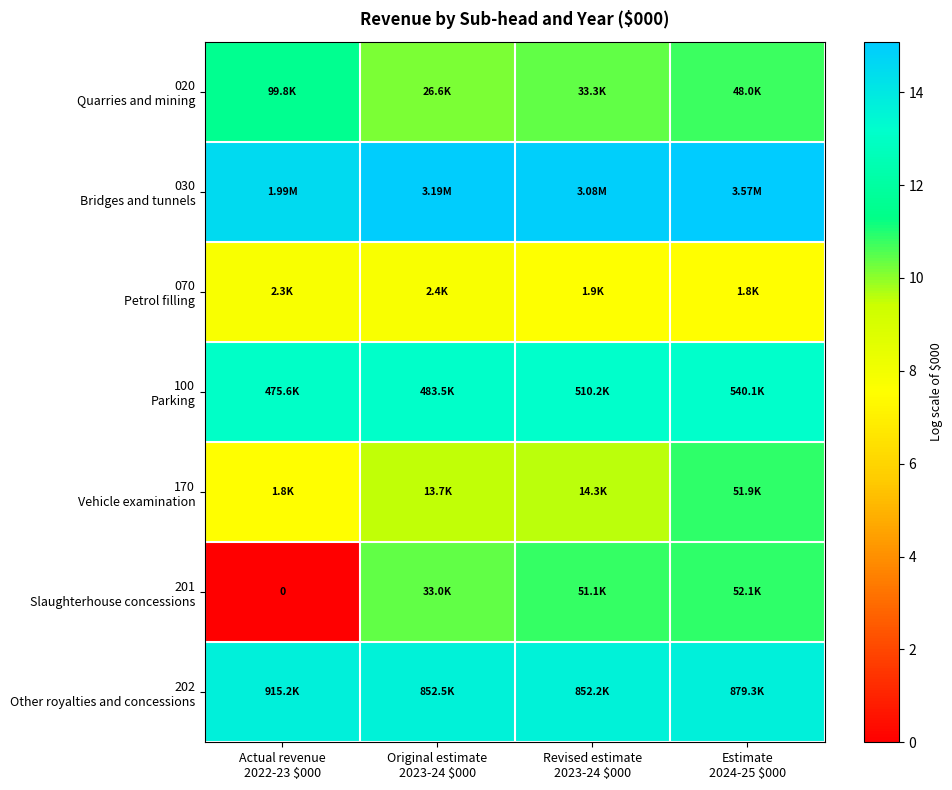

At which category is the sum across all series the highest?

Estimate
2024-25 $000